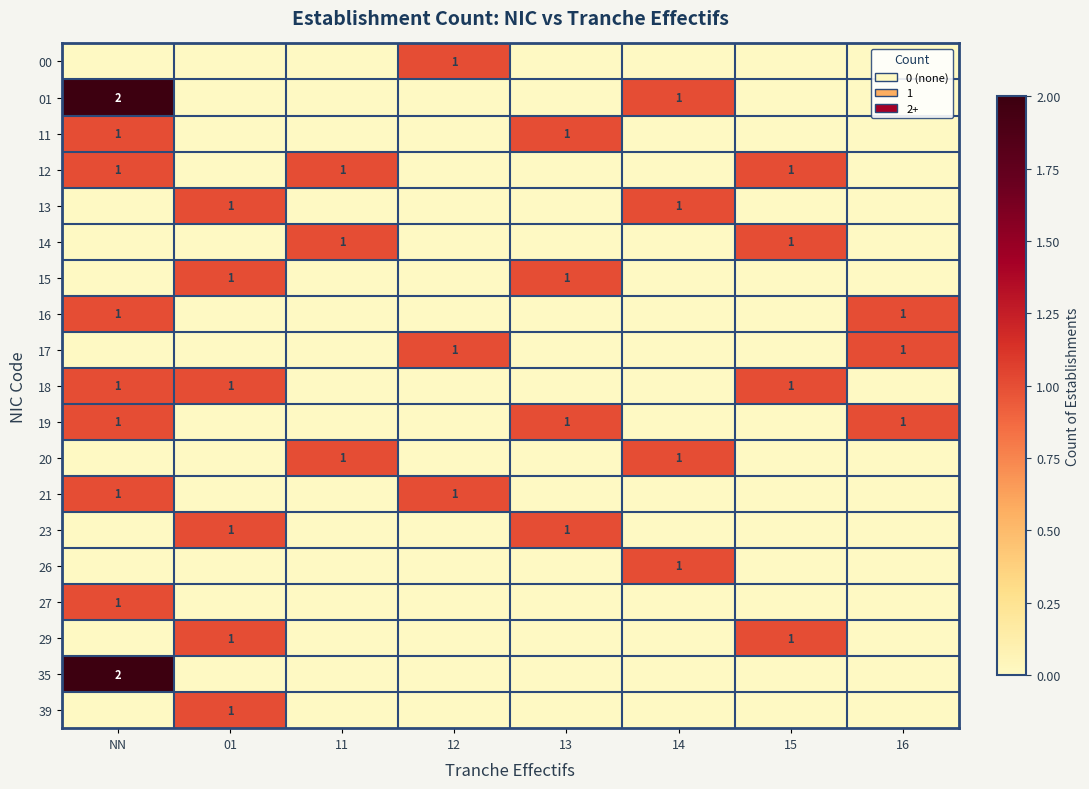

What is the difference between the second highest and second lowest values in the 16 series?

1